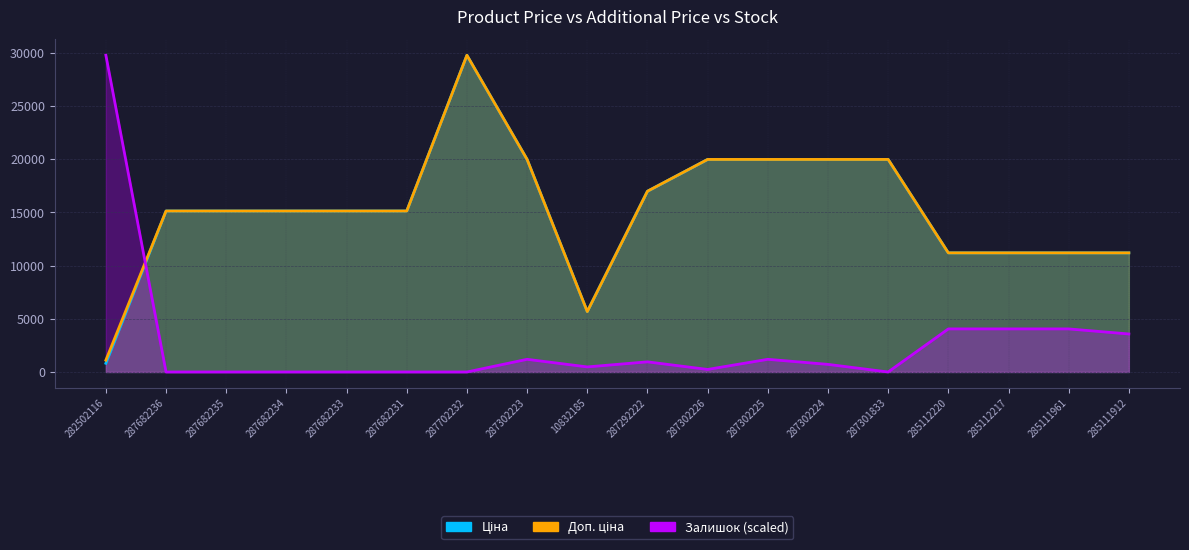

In Доп. ціна, how many points are higher than both neighbors (excluding endpoints)?

1